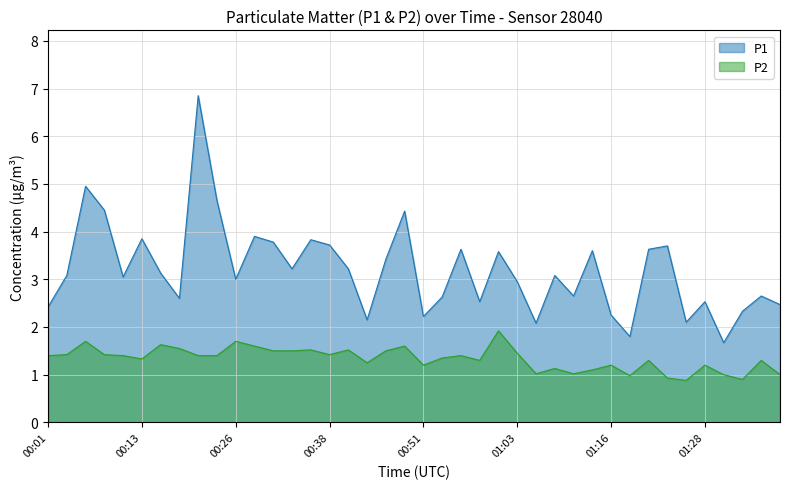

What is the difference between the maximum and minimum values in the P2 series?

1.0